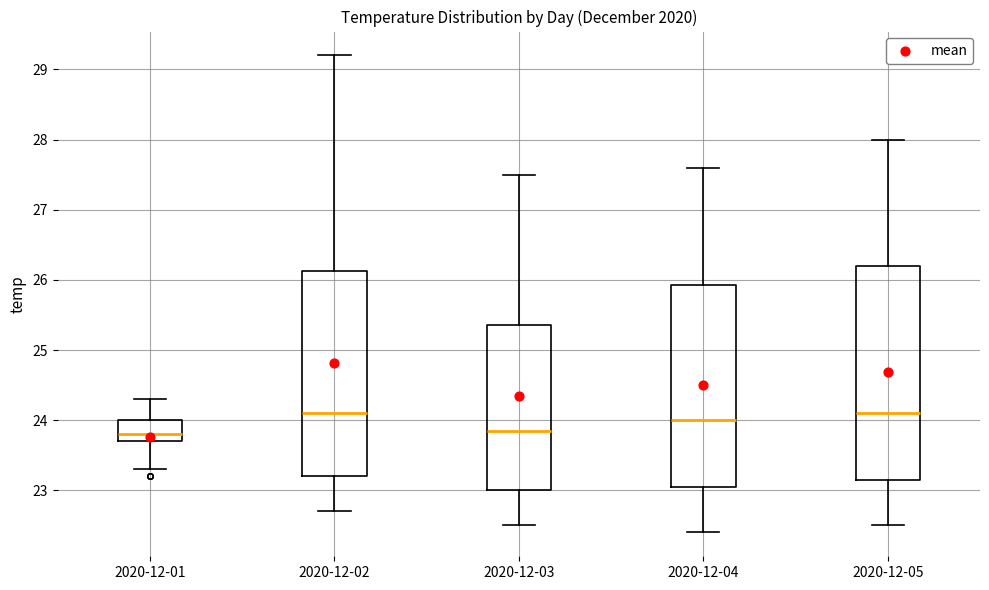

Reading left to right, read every box against the y-axis: the position of its median line, the range the box covers, and the ends of its whiskers. The values are not printed on the chart, so give them approximately, as read against the axis.

2020-12-01: median 23.8, box 23.7 to 24.0, whiskers 23.3 to 24.3
2020-12-02: median 24.1, box 23.2 to 26.1, whiskers 22.7 to 29.2
2020-12-03: median 23.9, box 23.0 to 25.4, whiskers 22.5 to 27.5
2020-12-04: median 24.0, box 23.1 to 25.9, whiskers 22.4 to 27.6
2020-12-05: median 24.1, box 23.2 to 26.2, whiskers 22.5 to 28.0